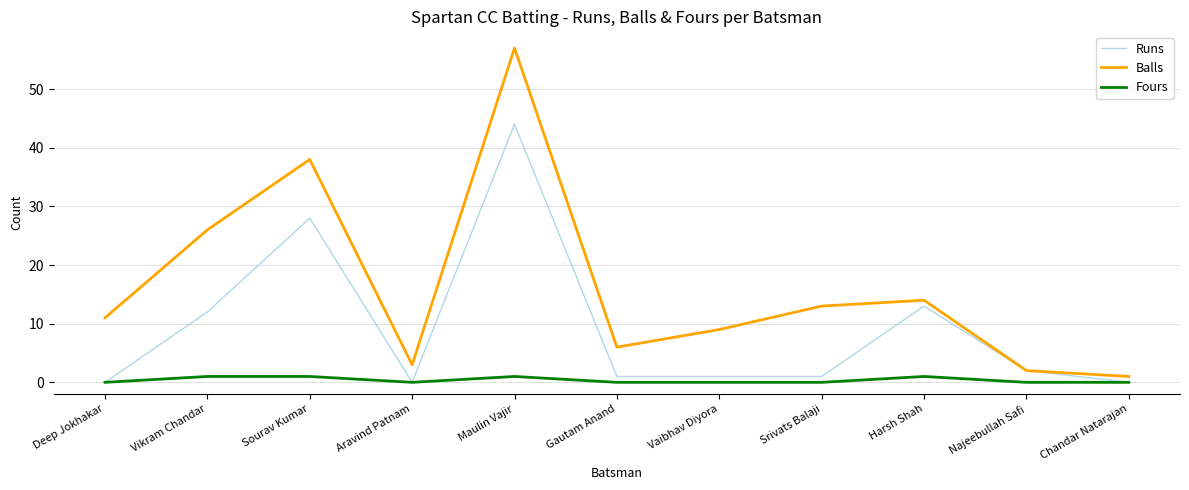

Where is Balls nearest to the value 29?

Vikram Chandar